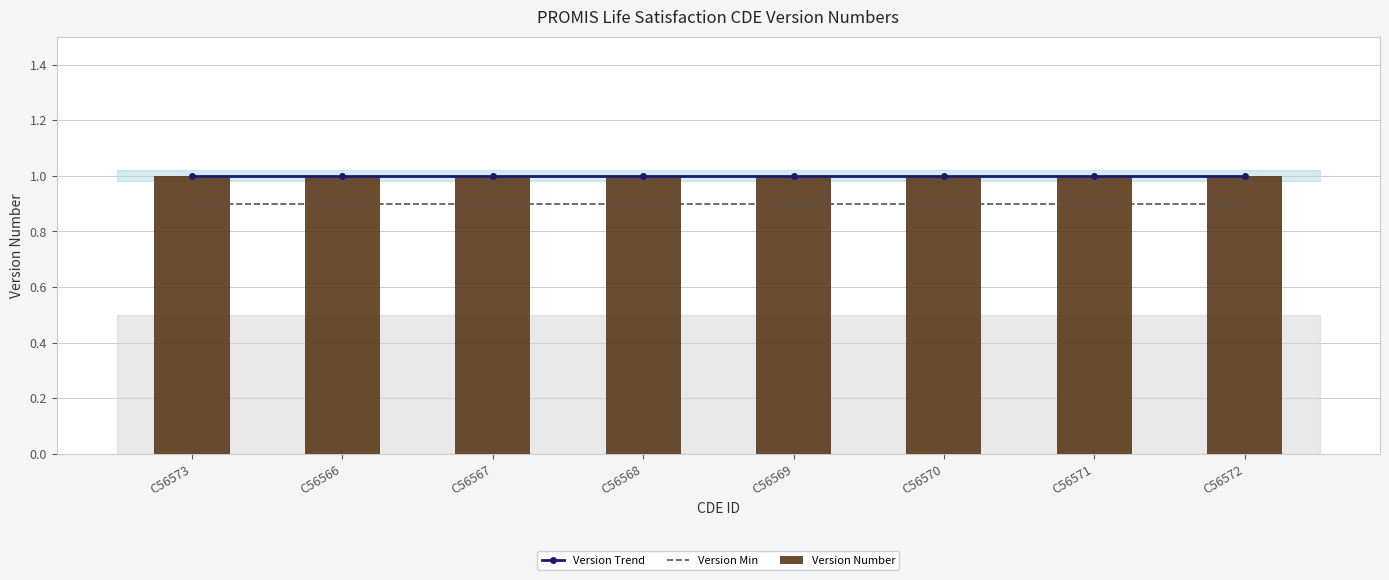

True or false: Version Number has a value of 1.0 at C56571.

True